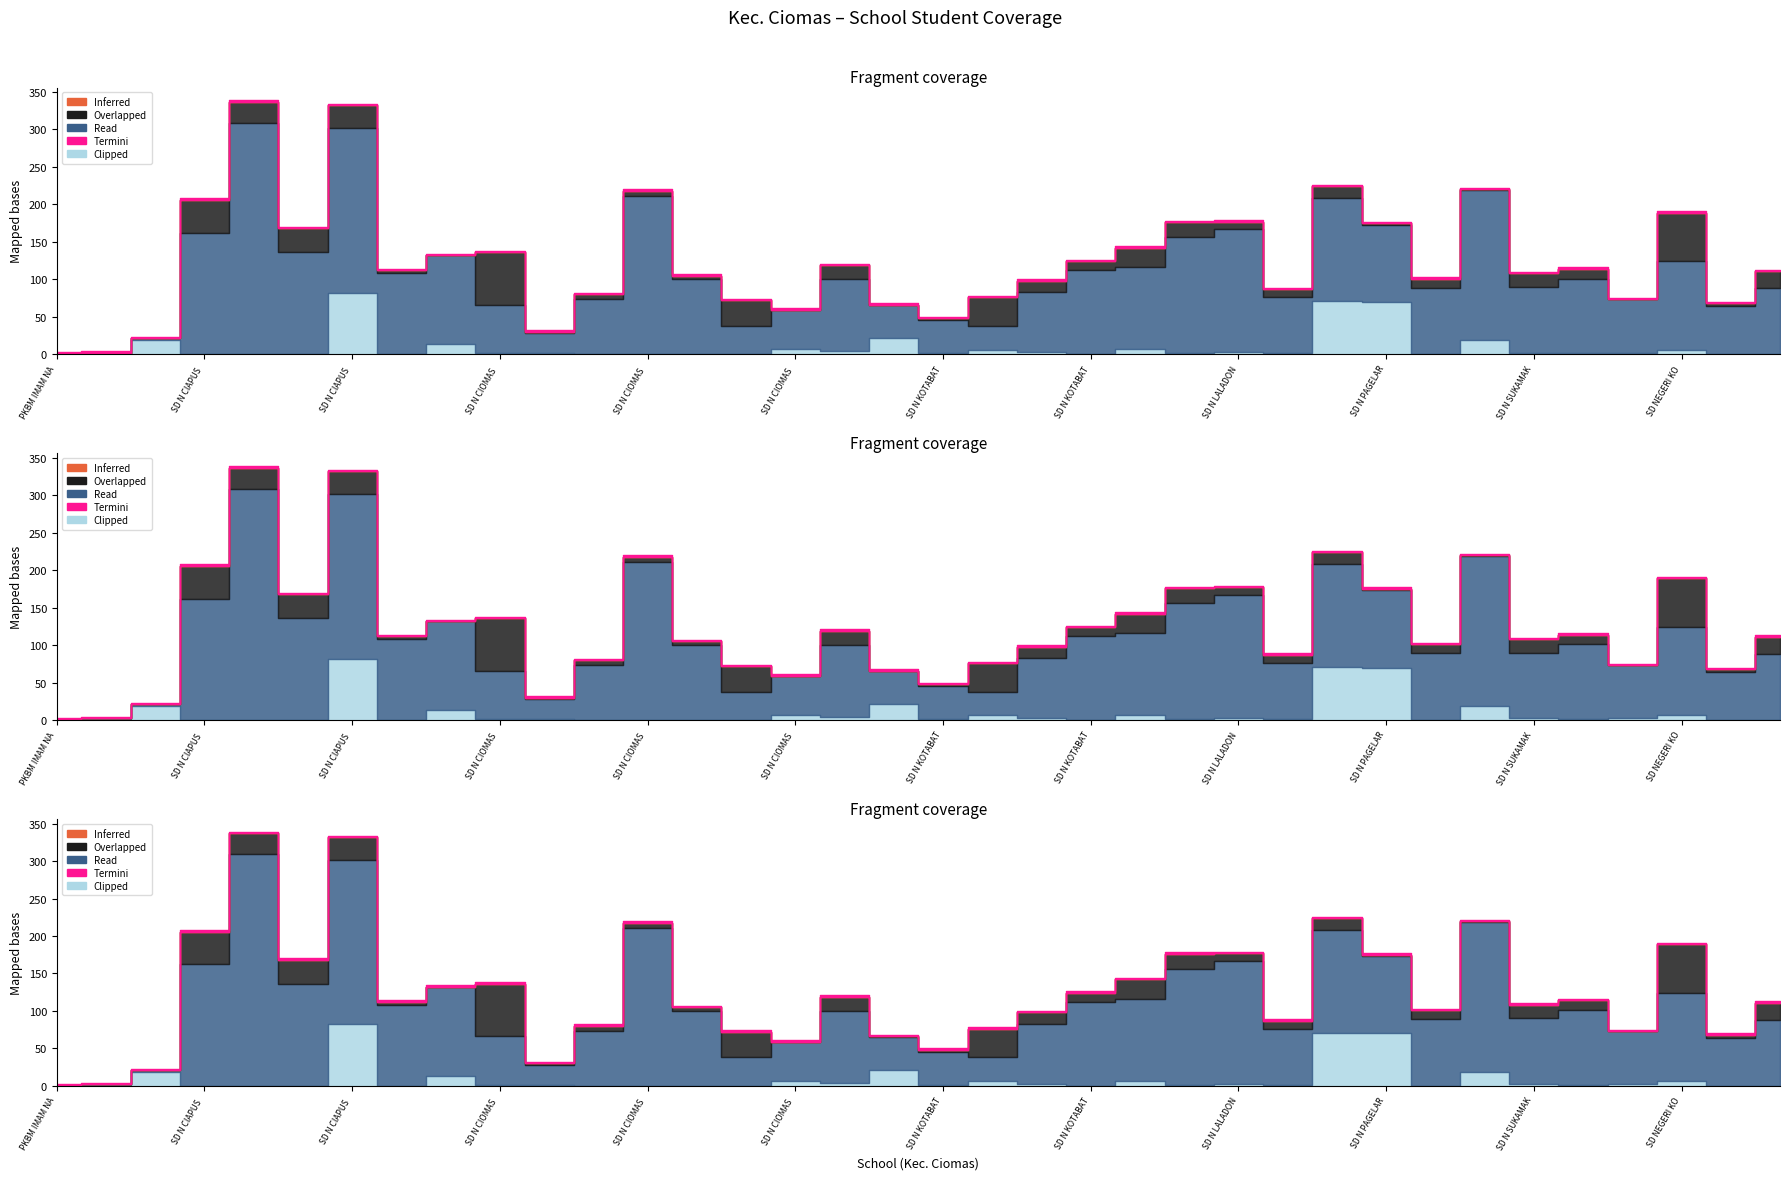

At which category does the chart reach its peak across all series?

4